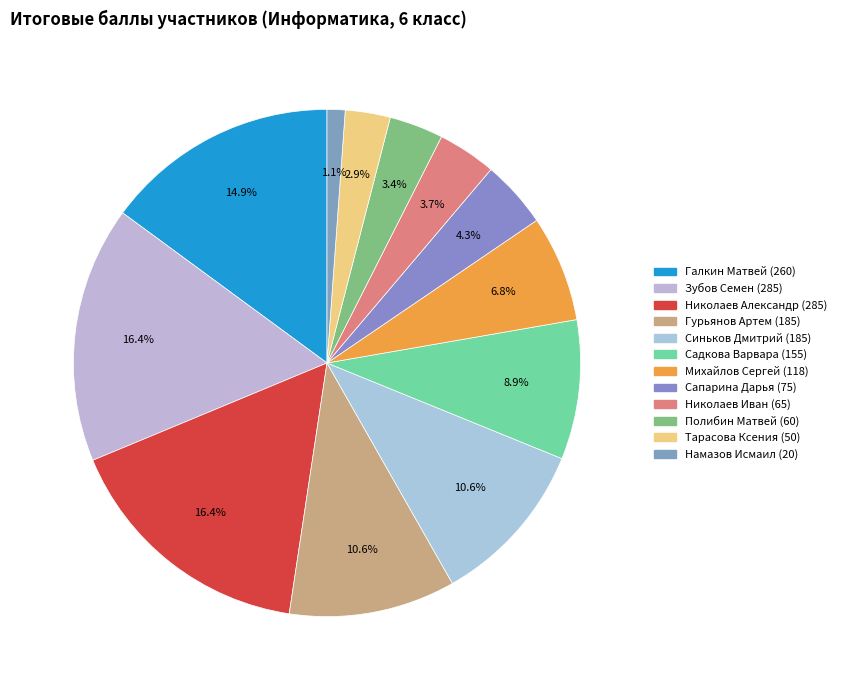

To the nearest percent, what is the average slice percentage?

8%